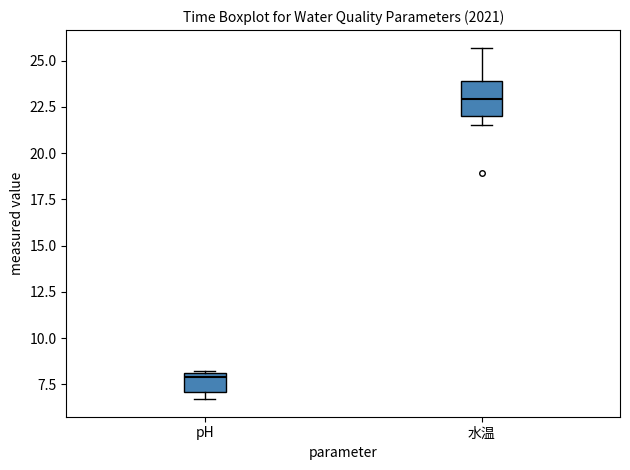

Where is the upper edge of the box for pH on the y-axis? The values are not printed on the chart, so give them approximately, as read against the axis.

8.0